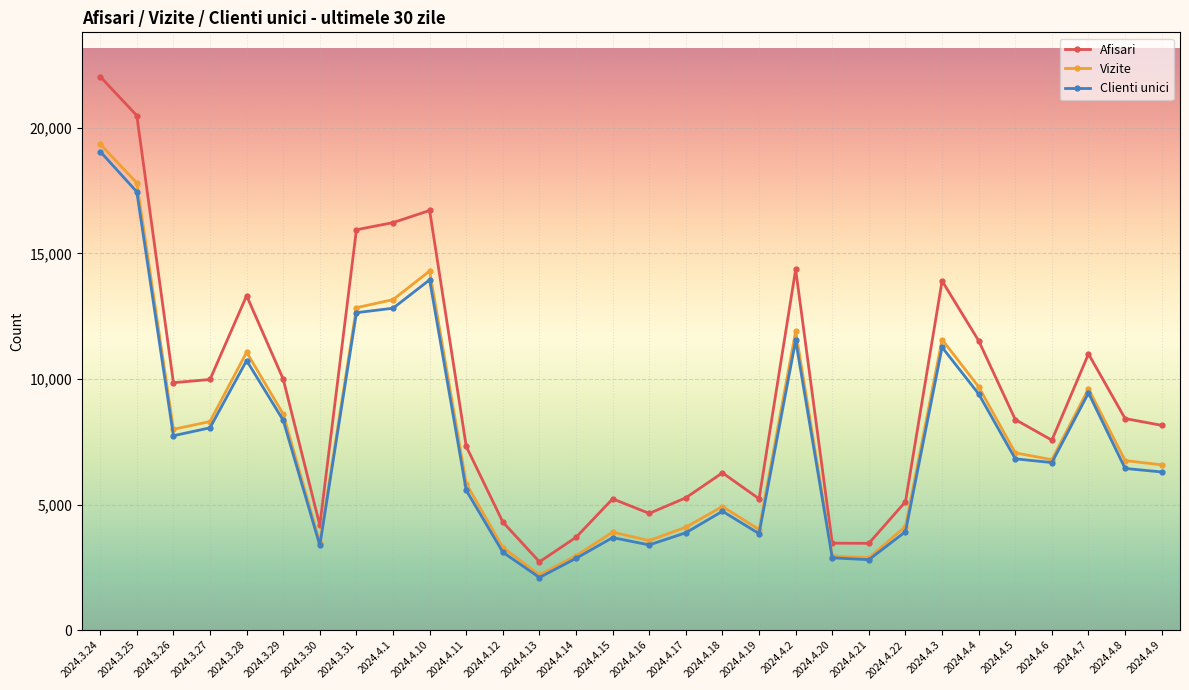

True or false: Clienti unici has more than 2 points higher than both neighbors.

True